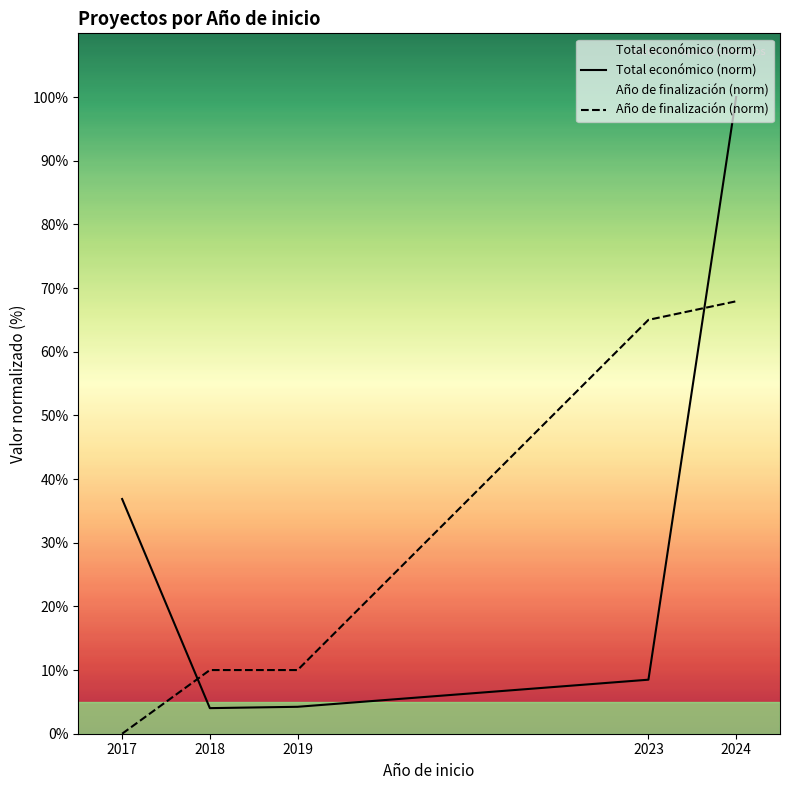

Does the chart display data point markers on the line(s)?

No